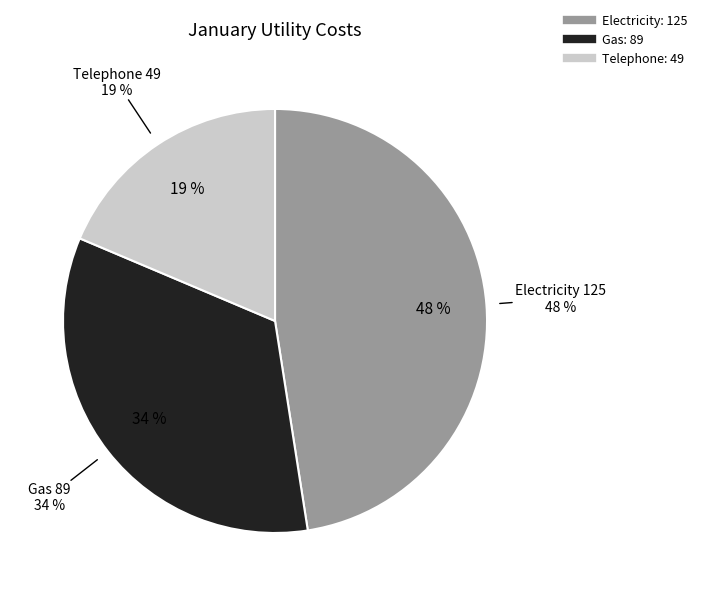

To the nearest percent, what is the combined percentage of Telephone and Electricity?

66%